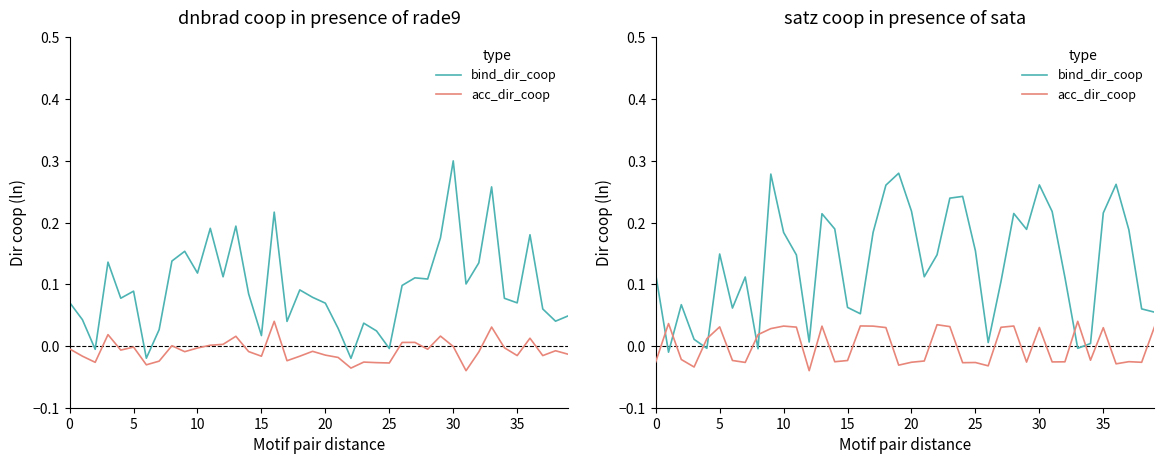

Count the number of categories in the chart.

40